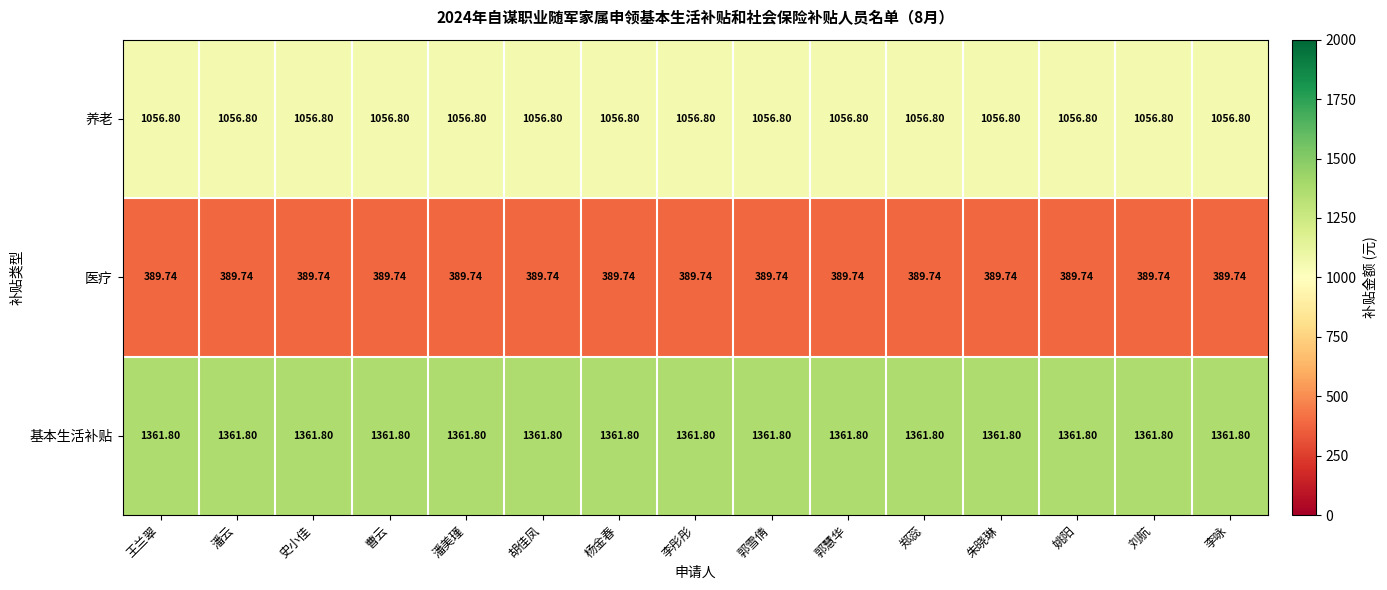

At 李咏, list the series in order from smallest to largest.

医疗, 养老, 基本生活补贴